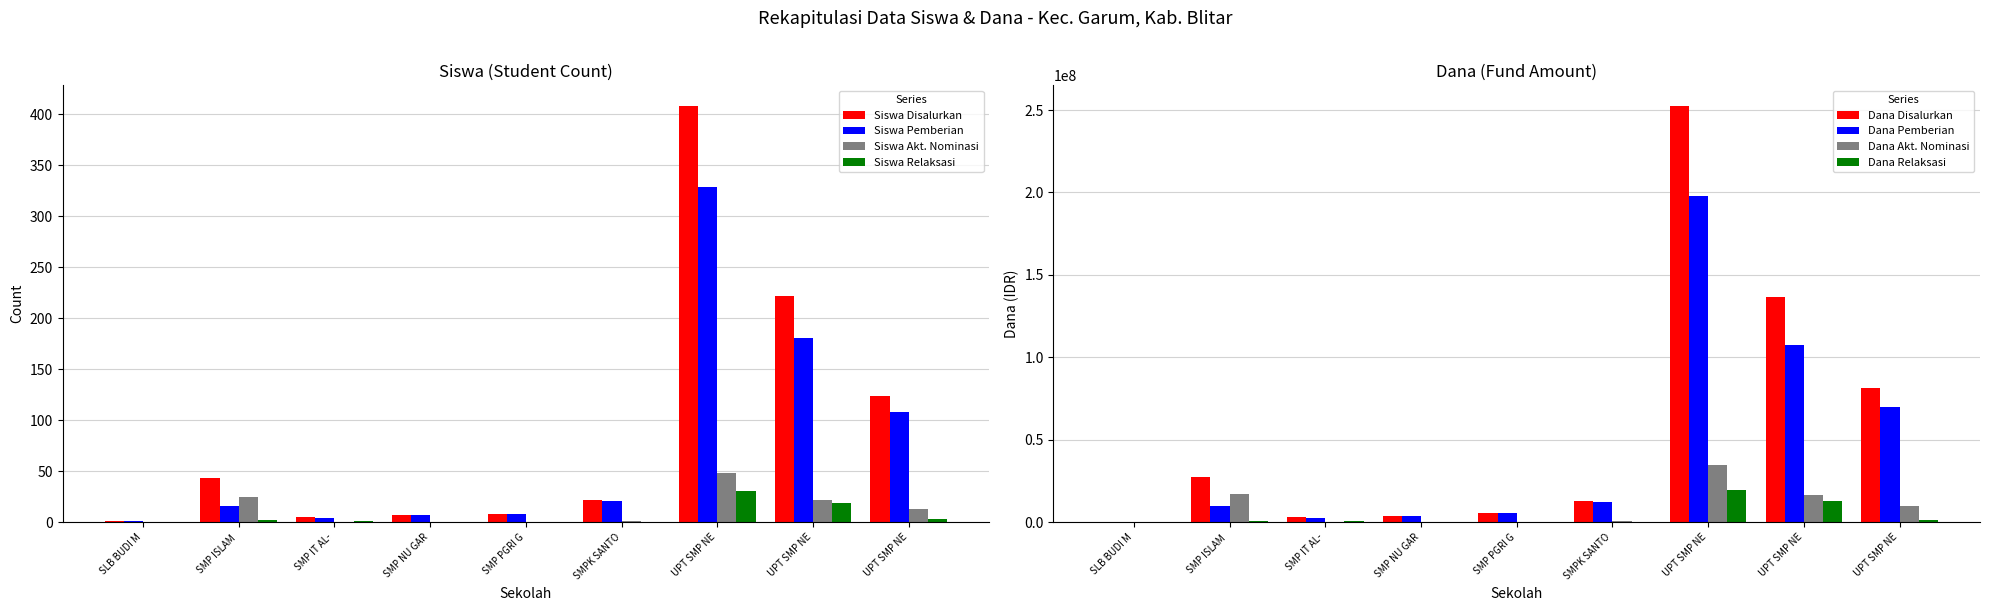

How many series are shown in this chart?

4